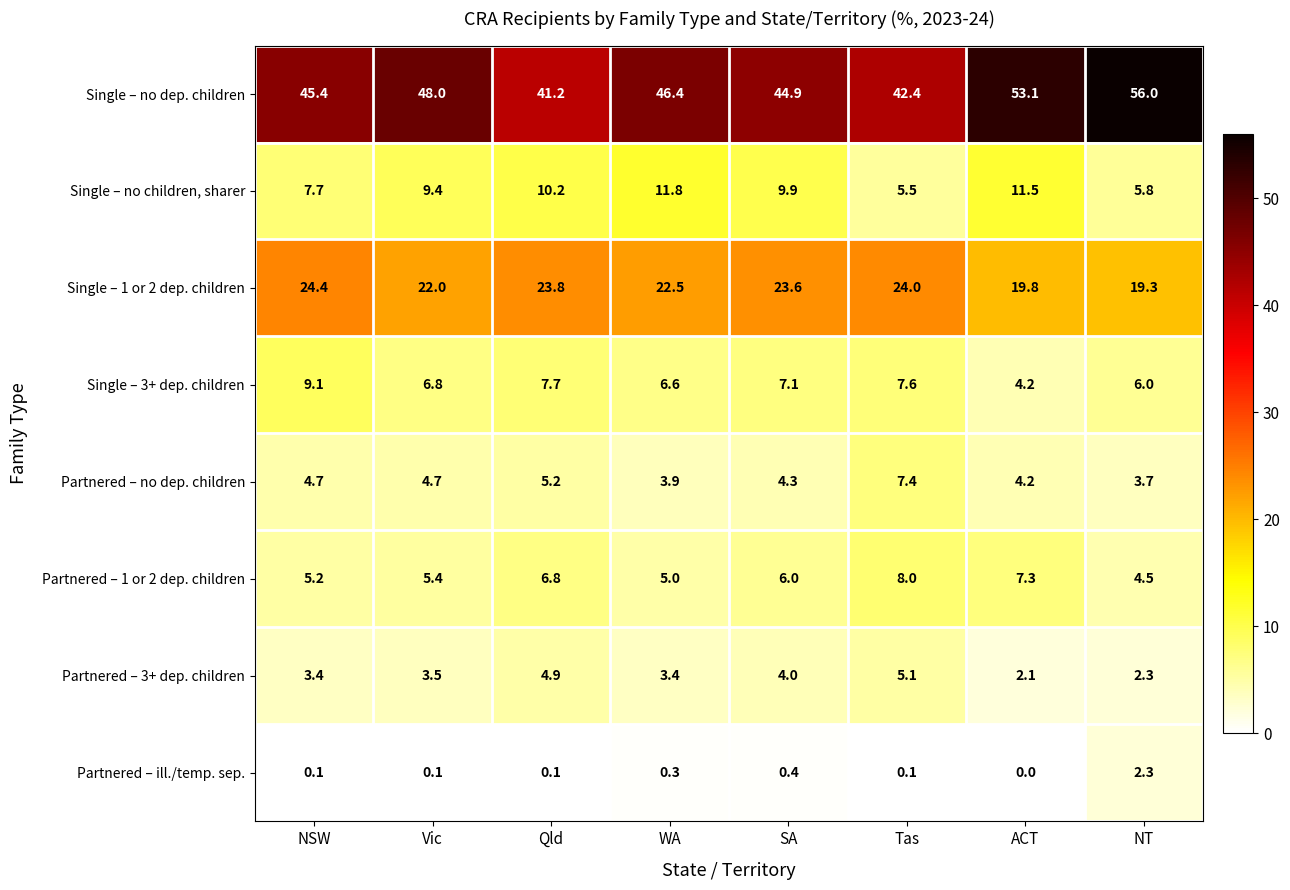

What is the difference between the highest and lowest values at NSW?

45.3